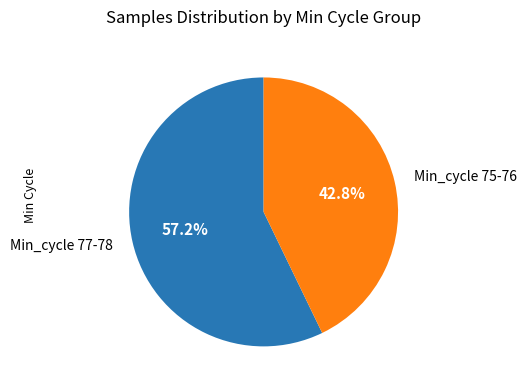

Approximately how many times larger is the value at Min_cycle 77-78 compared to Min_cycle 75-76?

1.3